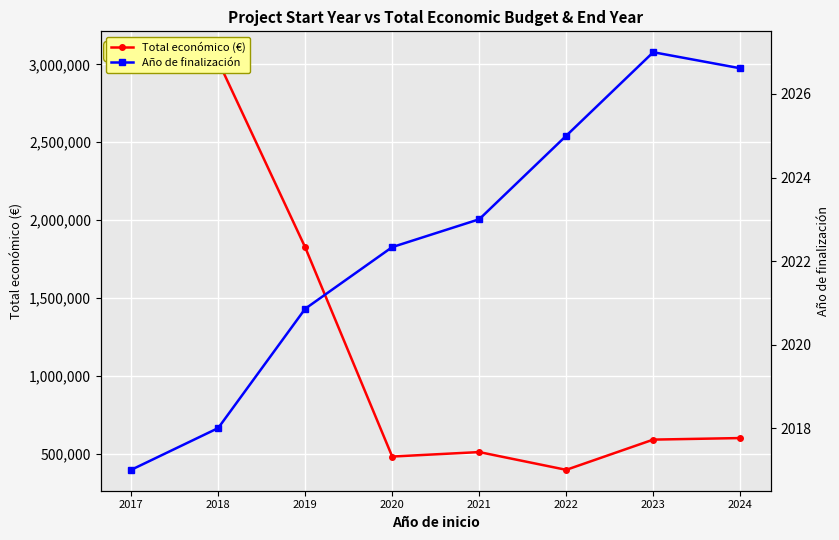

What are all the series names shown in the legend?

Total económico (€), Año de finalización